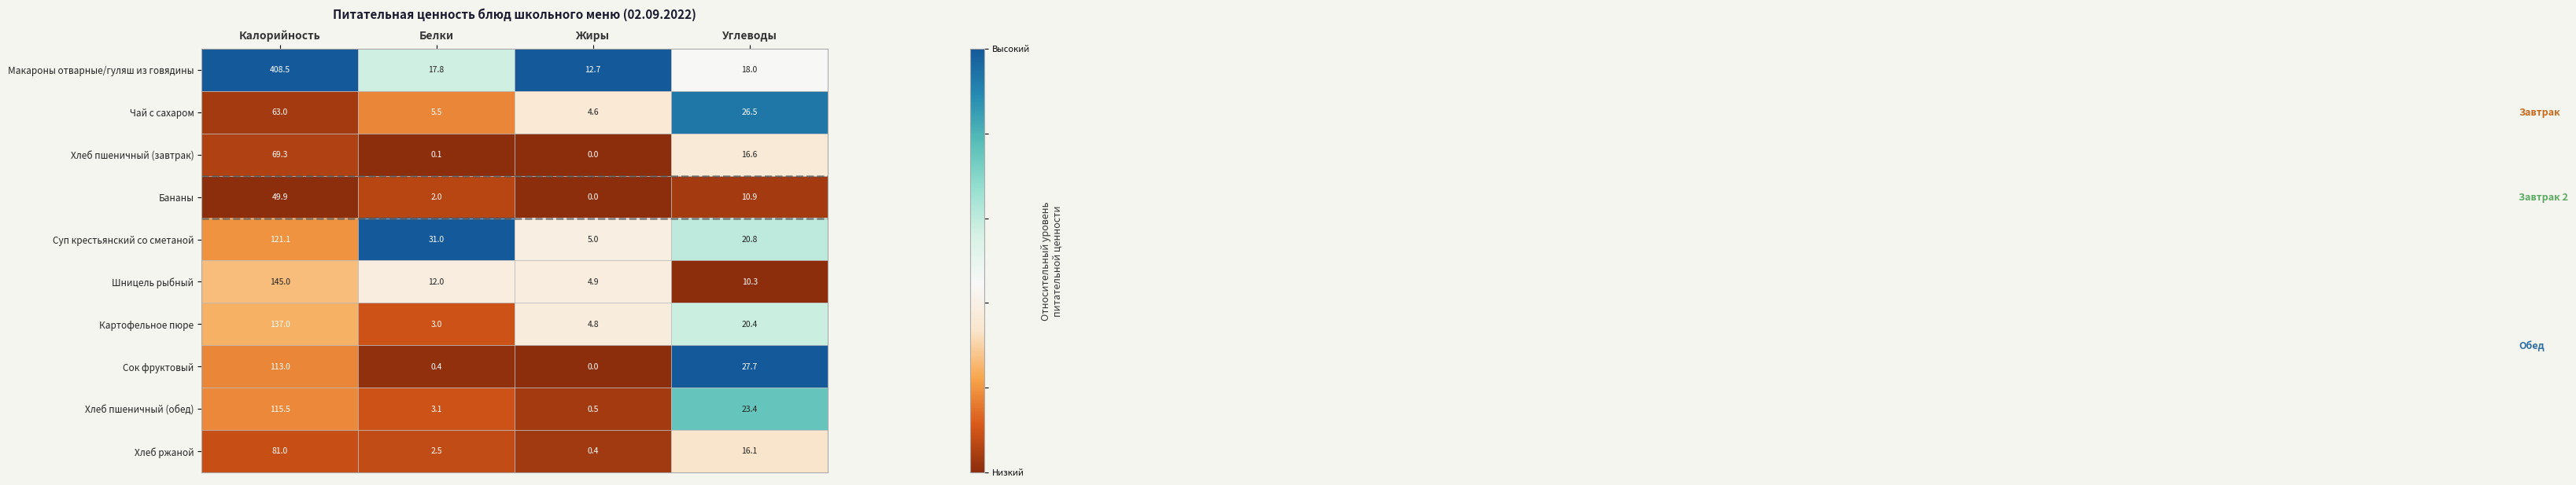

Which series has the largest range (max minus min)?

Макароны отварные/гуляш из говядины